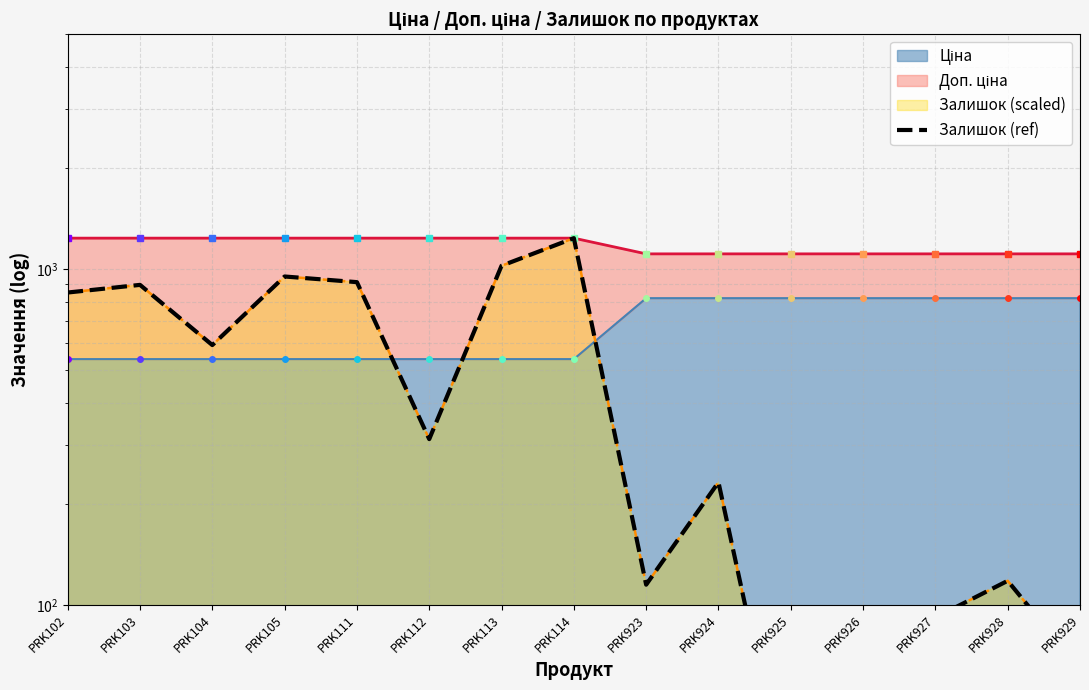

At which label is the value closest to 629?

PRK104